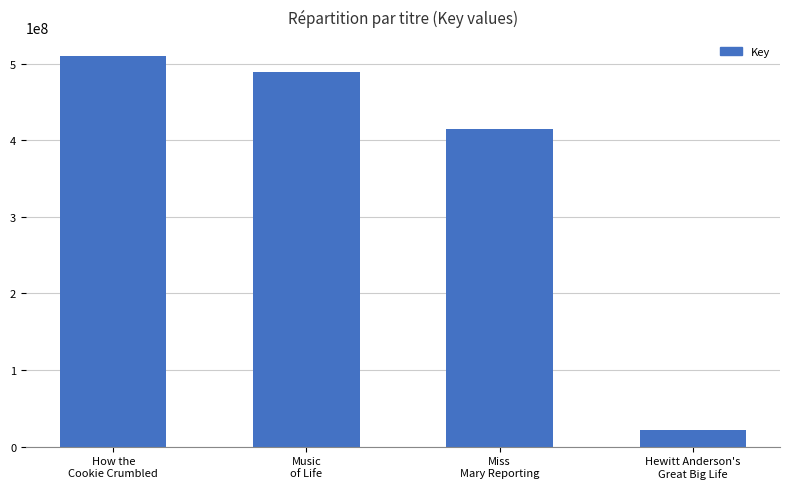

What is the difference between the maximum and minimum values?

487402645